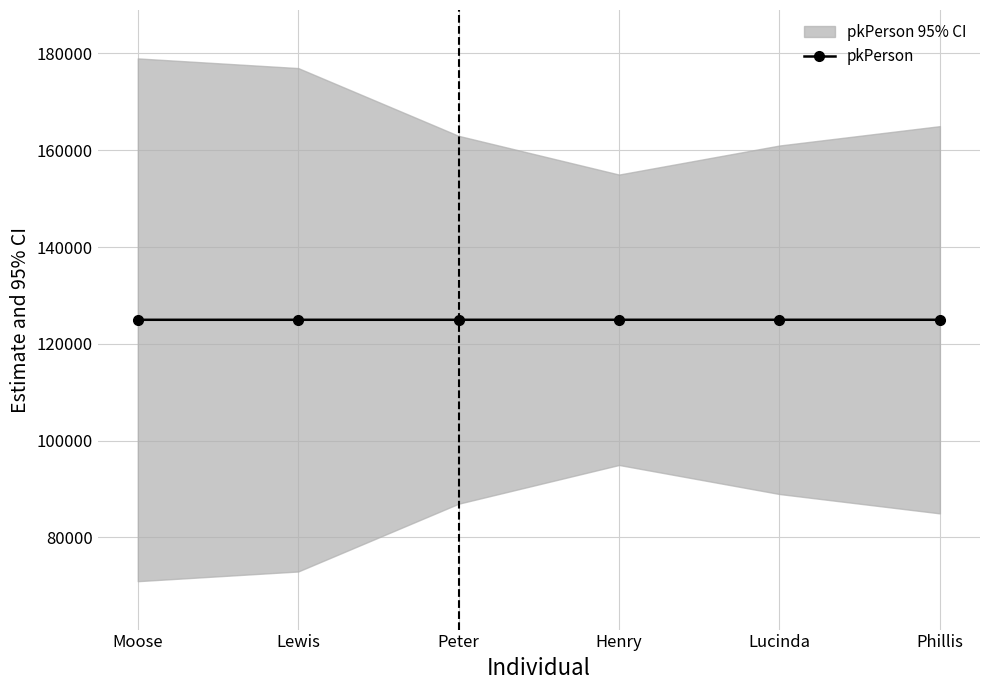

True or false: pkPerson has more than 2 interior local peaks.

False